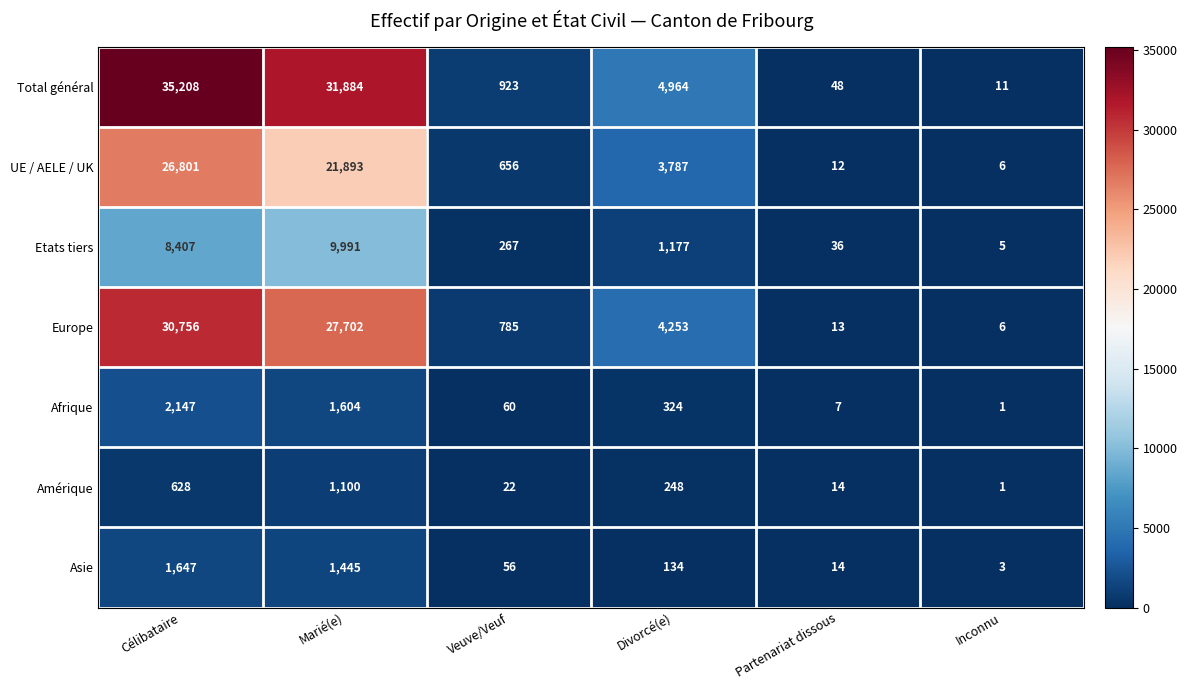

What is the total value across all series at Inconnu?

33